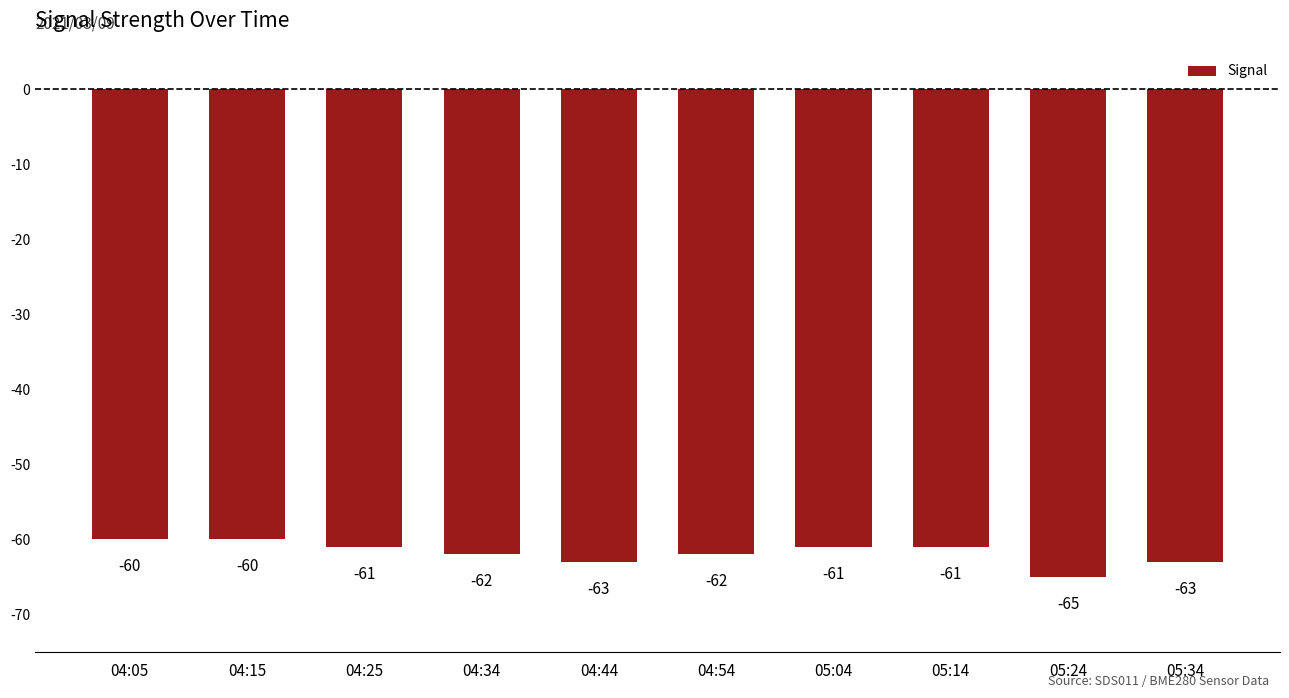

What is the difference between the second highest and second lowest values?

3